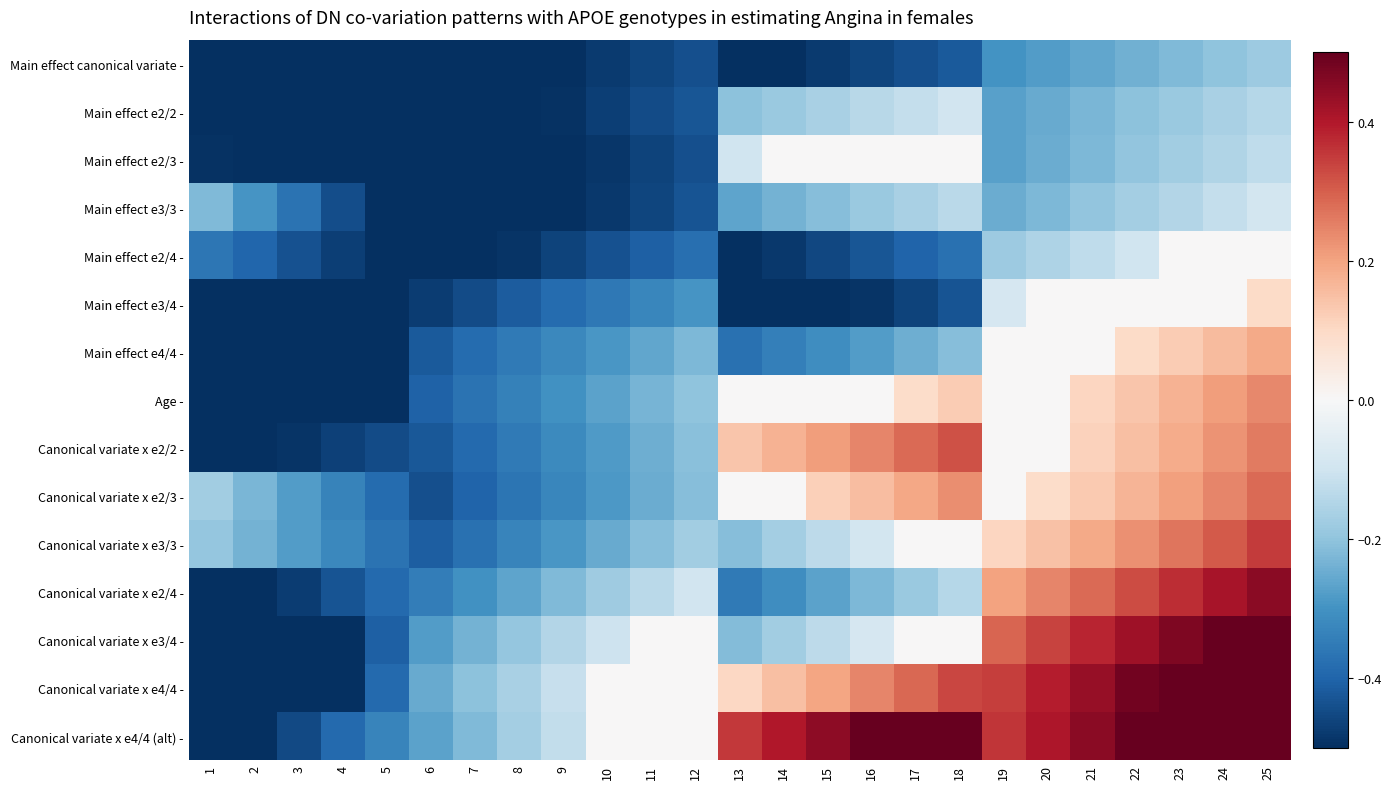

Rank the series by their maximum value, from highest to lowest.

Canonical variate x e4/4 (alt) -, Canonical variate x e4/4 -, Canonical variate x e3/4 -, Canonical variate x e2/4 -, Canonical variate x e3/3 -, Canonical variate x e2/2 -, Canonical variate x e2/3 -, Age -, Main effect e4/4 -, Main effect e3/4 -, Main effect e2/3 -, Main effect e2/4 -, Main effect e3/3 -, Main effect e2/2 -, Main effect canonical variate -